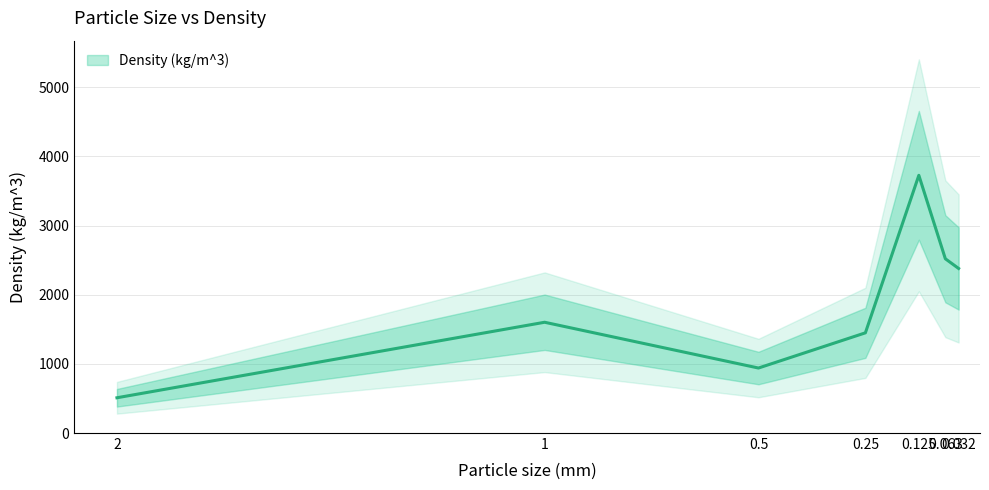

What is the difference between the second highest and minimum values?

2010